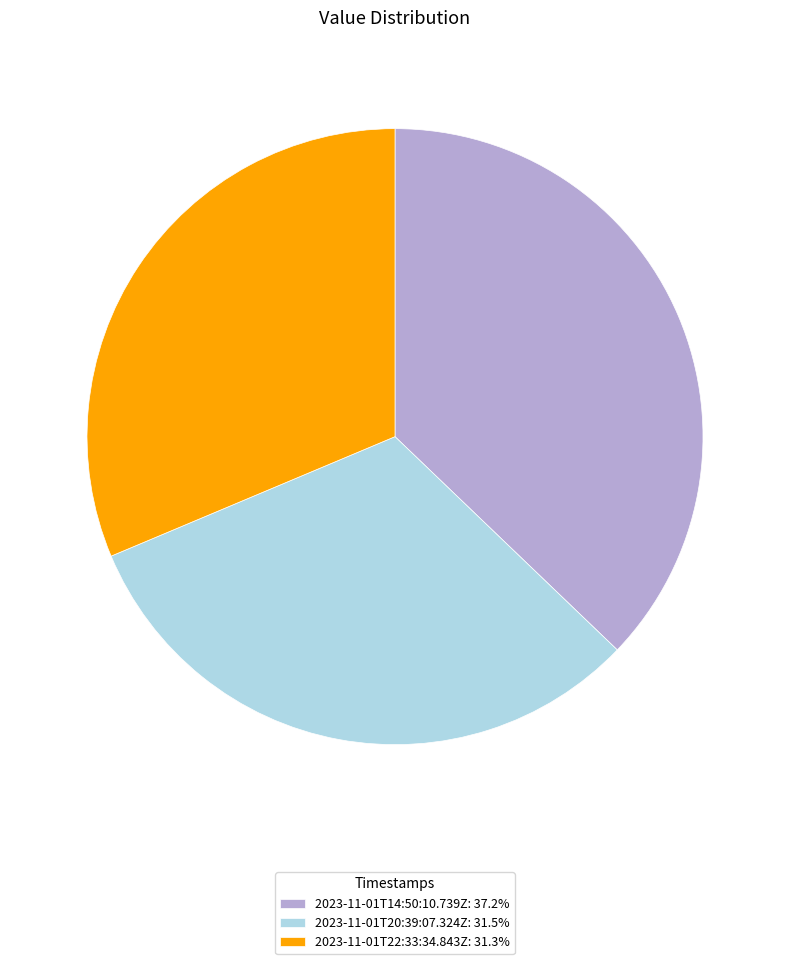

How many segments does this pie chart have?

3